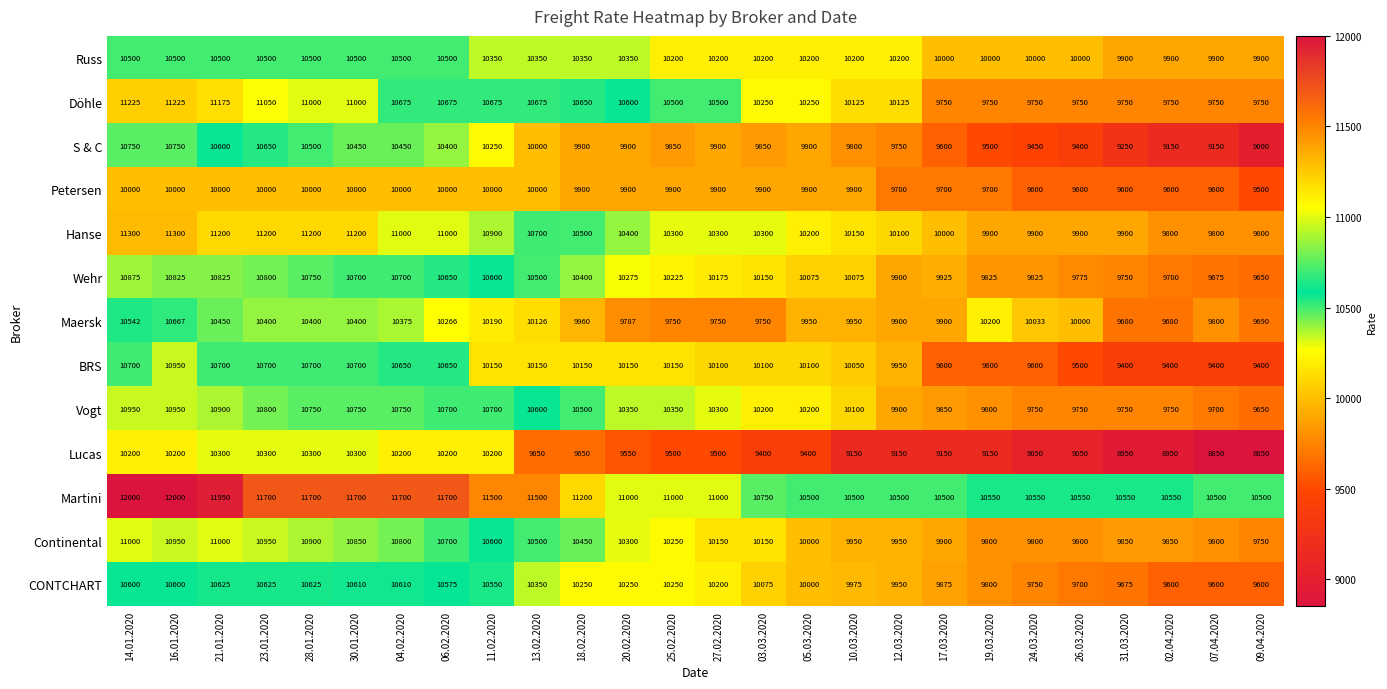

The value of Russ at 21.01.2020 is 6389. True or false?

False